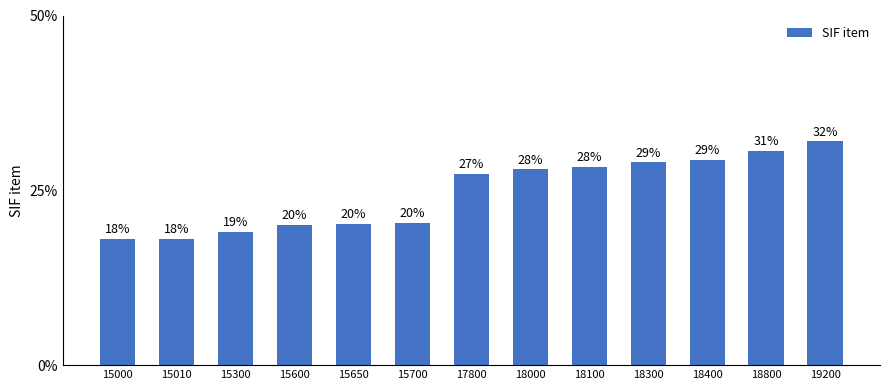

Does the chart contain stacked bars?

No